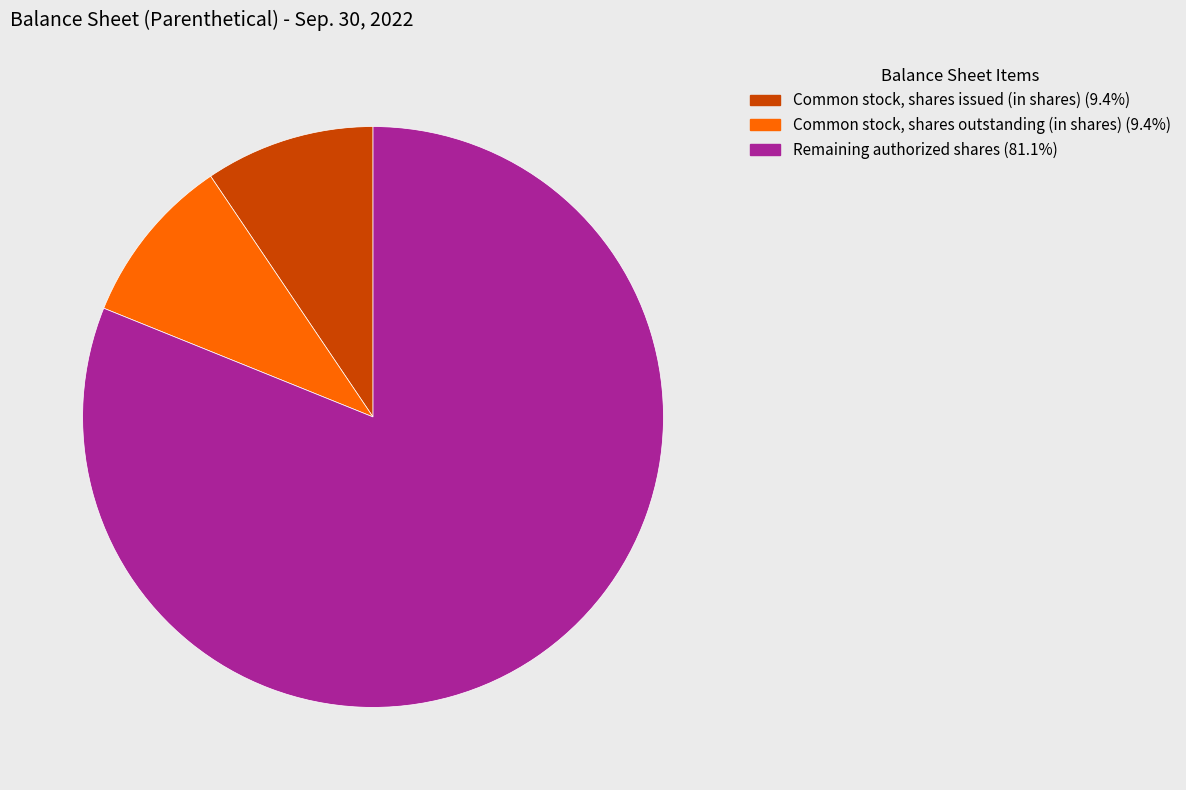

Does any single category account for the majority?

Yes